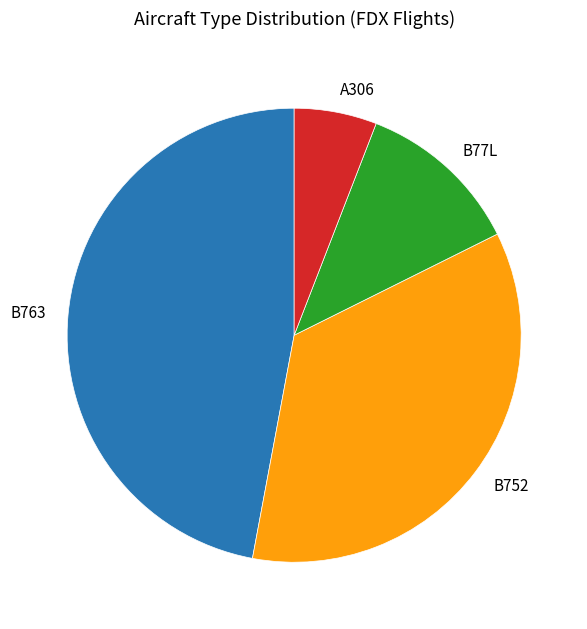

Which category has the biggest portion of the pie?

B763